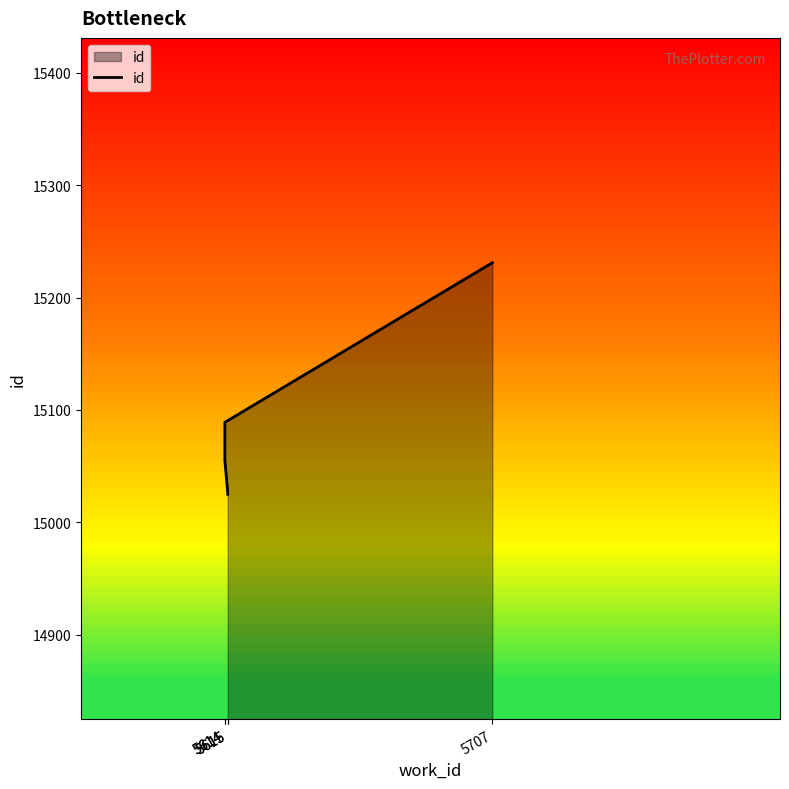

Rank the categories by value from lowest to highest.

5615, 5615, 5614, 5614, 5707